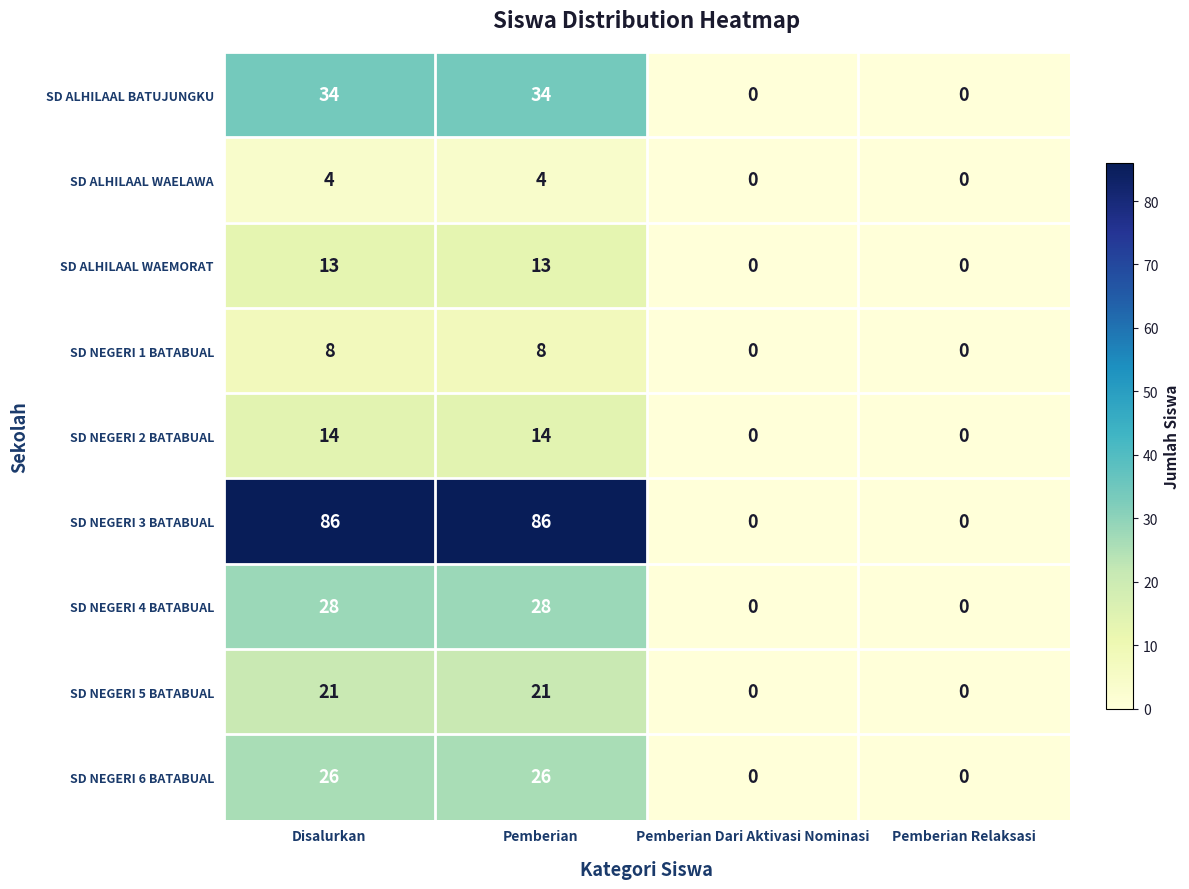

What is the maximum value for SD NEGERI 3 BATABUAL?

86